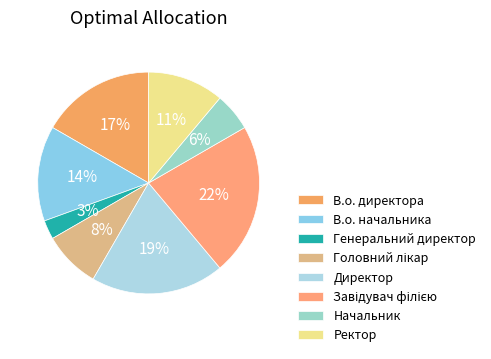

How much of the chart is everything except Завідувач філією?

77.8%